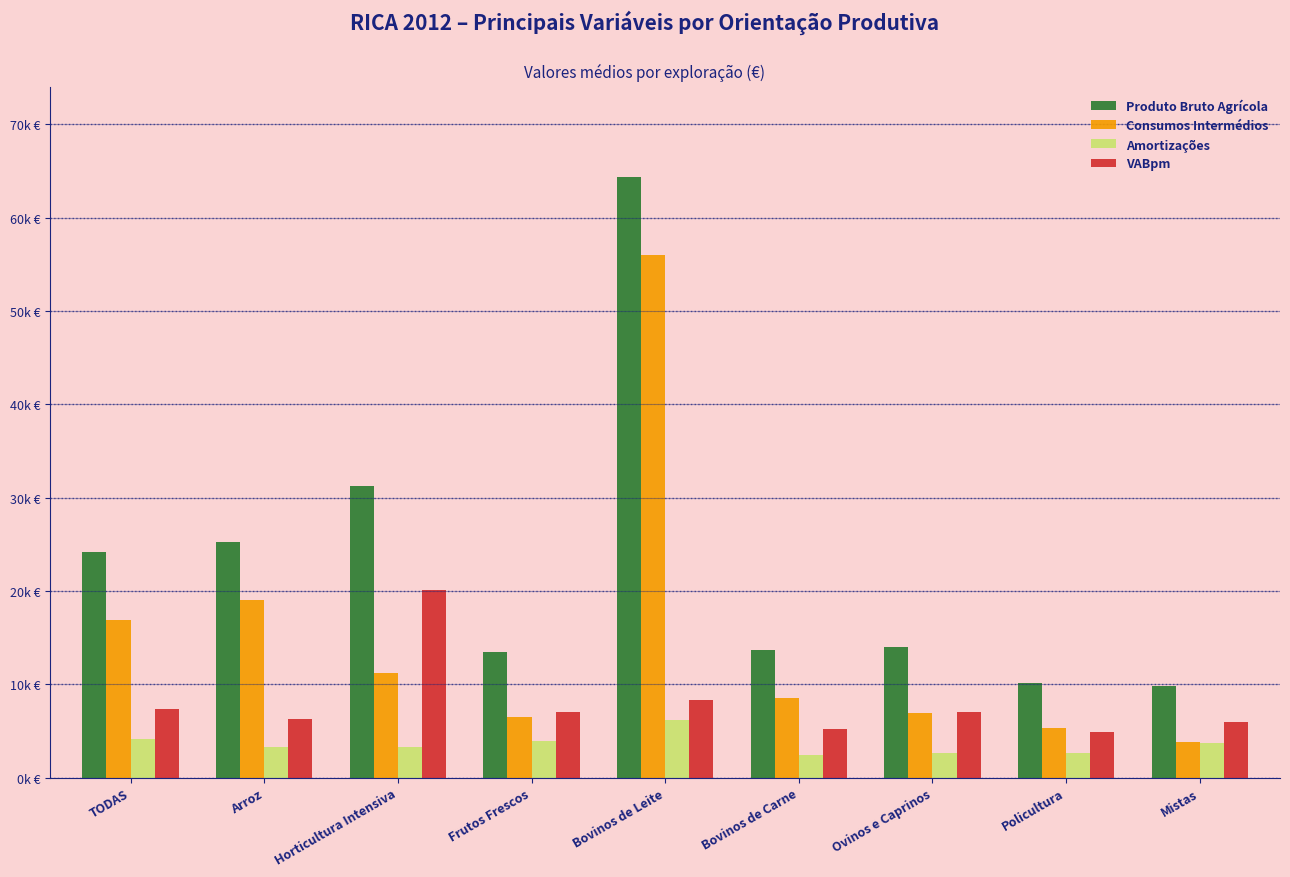

Does the chart contain stacked bars?

No